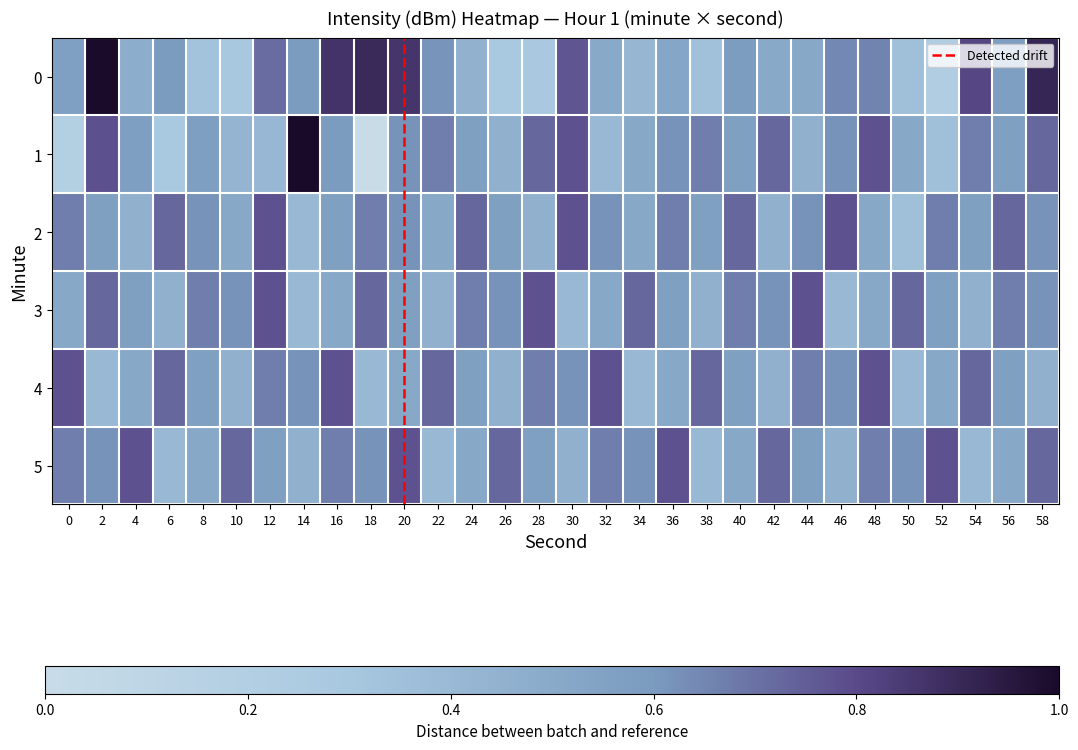

Reading left to right, extract all data points from this chart.

0: 0.6	1.0	0.5	0.6	0.3	0.3	0.7	0.6	0.9	0.9	0.9	0.6	0.4	0.3	0.3	0.8	0.5	0.4	0.5	0.3	0.6	0.5	0.5	0.6	0.7	0.3	0.2	0.8	0.6	0.9
1: 0.2	0.8	0.6	0.3	0.6	0.4	0.4	1.0	0.6	0.0	0.6	0.7	0.6	0.5	0.7	0.8	0.4	0.5	0.6	0.7	0.6	0.7	0.5	0.6	0.8	0.5	0.4	0.7	0.6	0.7
2: 0.7	0.6	0.5	0.7	0.6	0.5	0.8	0.4	0.6	0.7	0.6	0.5	0.7	0.6	0.5	0.8	0.6	0.5	0.7	0.6	0.7	0.5	0.6	0.8	0.5	0.4	0.7	0.6	0.7	0.6
3: 0.5	0.7	0.6	0.5	0.7	0.6	0.8	0.4	0.5	0.7	0.6	0.5	0.7	0.6	0.8	0.4	0.5	0.7	0.6	0.5	0.7	0.6	0.8	0.4	0.5	0.7	0.6	0.5	0.7	0.6
4: 0.8	0.4	0.5	0.7	0.6	0.5	0.7	0.6	0.8	0.4	0.5	0.7	0.6	0.5	0.7	0.6	0.8	0.4	0.5	0.7	0.6	0.5	0.7	0.6	0.8	0.4	0.5	0.7	0.6	0.5
5: 0.7	0.6	0.8	0.4	0.5	0.7	0.6	0.5	0.7	0.6	0.8	0.4	0.5	0.7	0.6	0.5	0.7	0.6	0.8	0.4	0.5	0.7	0.6	0.5	0.7	0.6	0.8	0.4	0.5	0.7